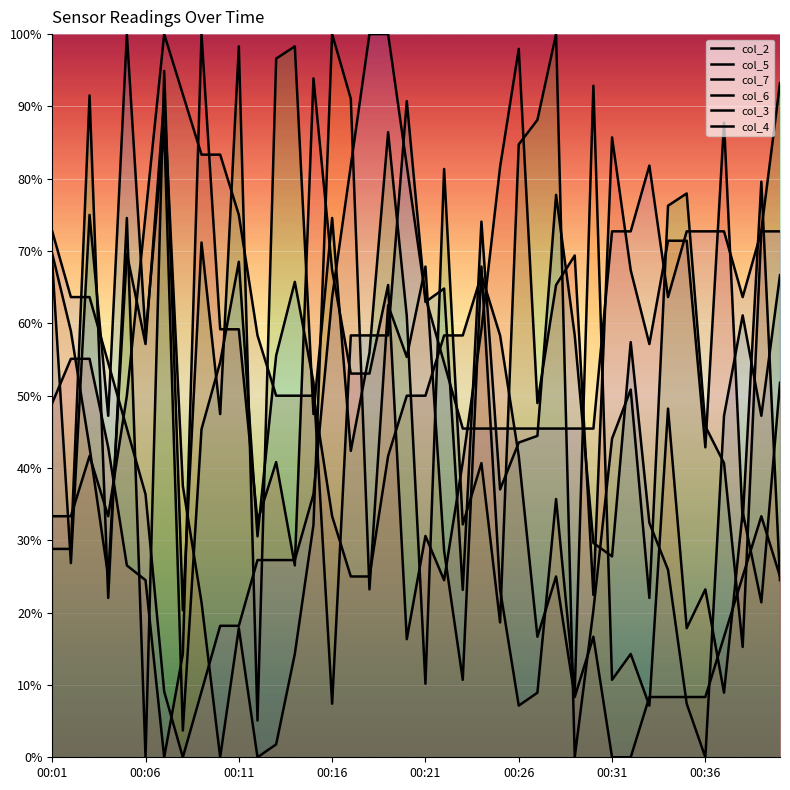

At 39, list the series in order from smallest to largest.

col_6, col_4, col_5, col_2, col_3, col_7